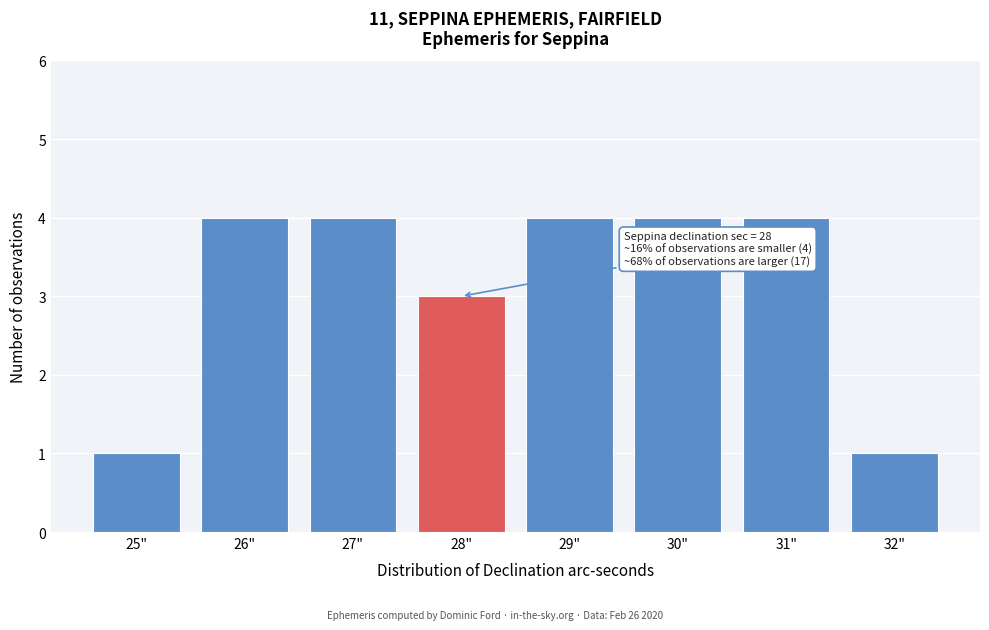

Reading right to left, transcribe all the data shown in this chart.

32"=1	31"=4	30"=4	29"=4	28"=3	27"=4	26"=4	25"=1